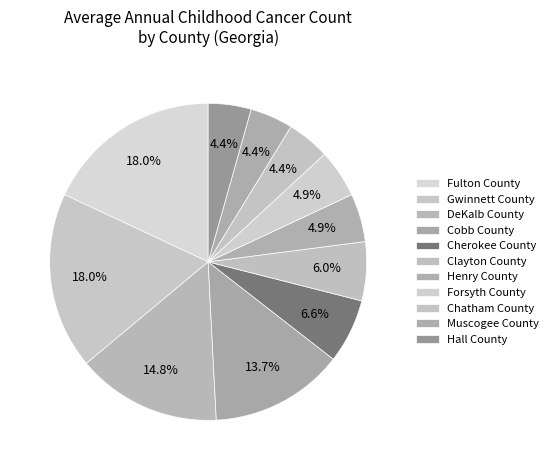

How many slices are in this pie chart?

11